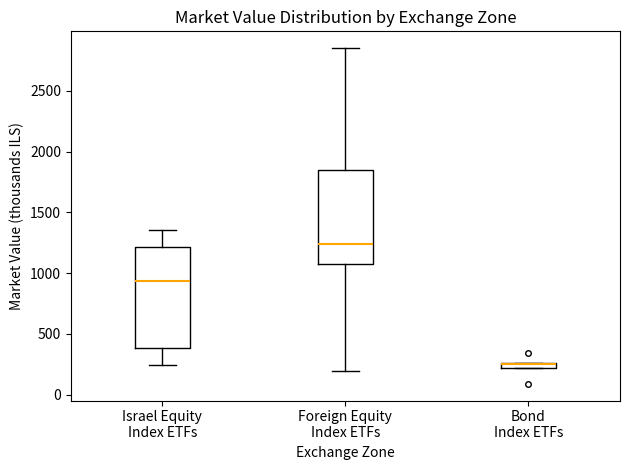

Comparing the boxes themselves (not the whiskers), which one is the tallest?

Israel Equity Index ETFs